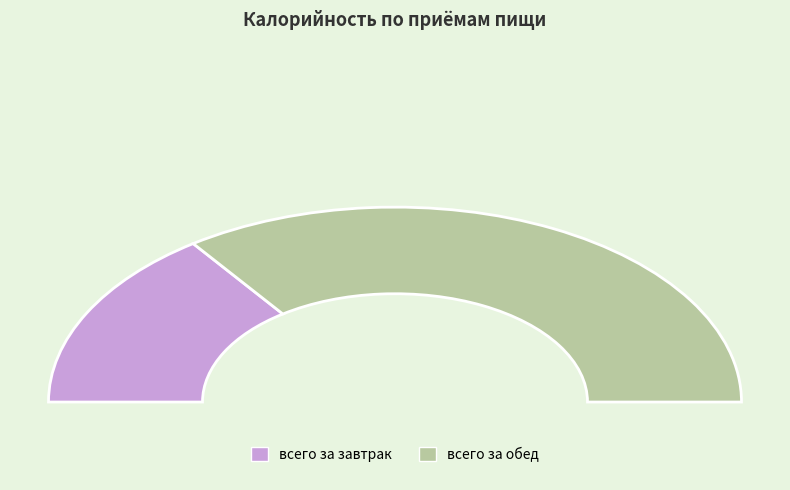

What percentage do всего за обед and всего за завтрак together represent?

100.0%